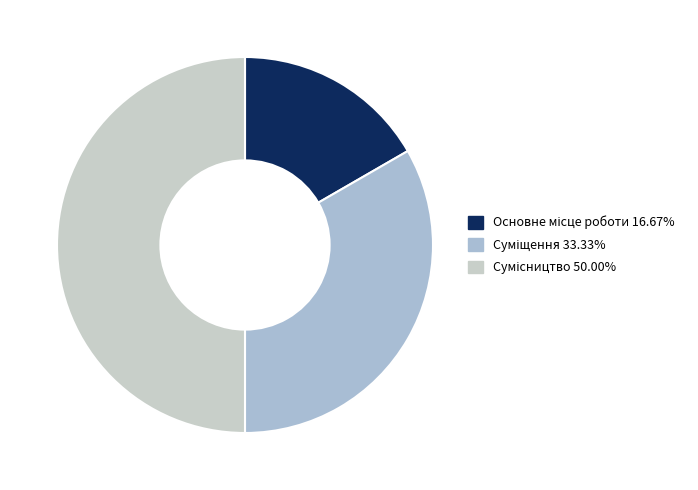

What portion of the pie excludes Суміщення?

66.7%